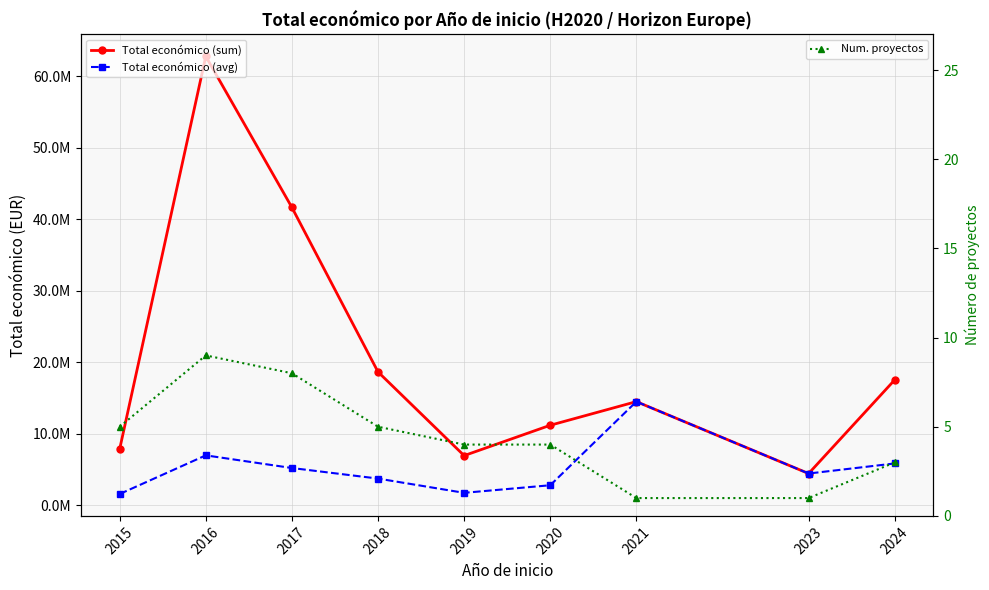

Which series has the largest total across all categories?

Total económico (sum)